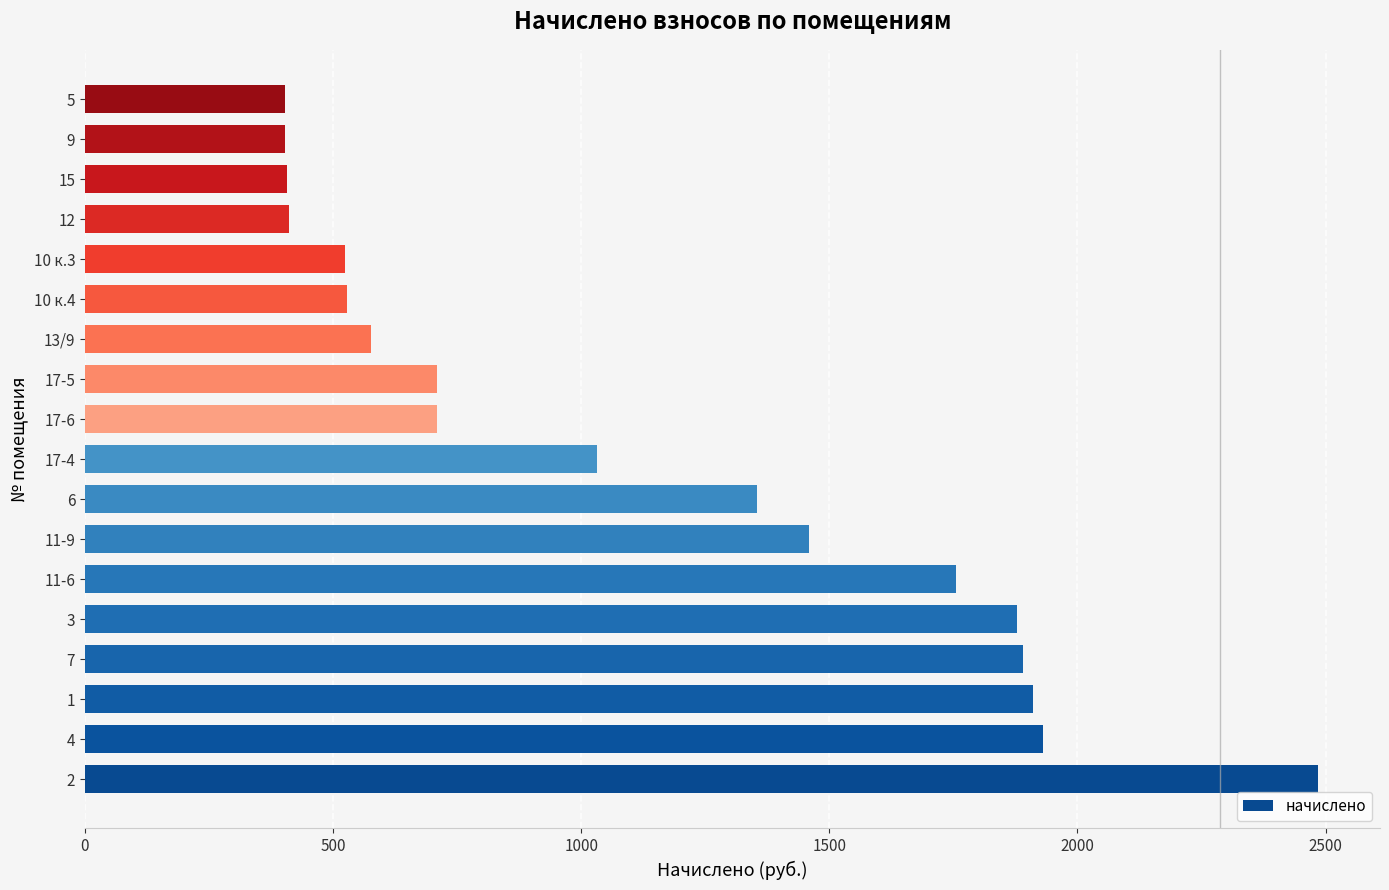

What is the minimum value shown in the chart?

403.6